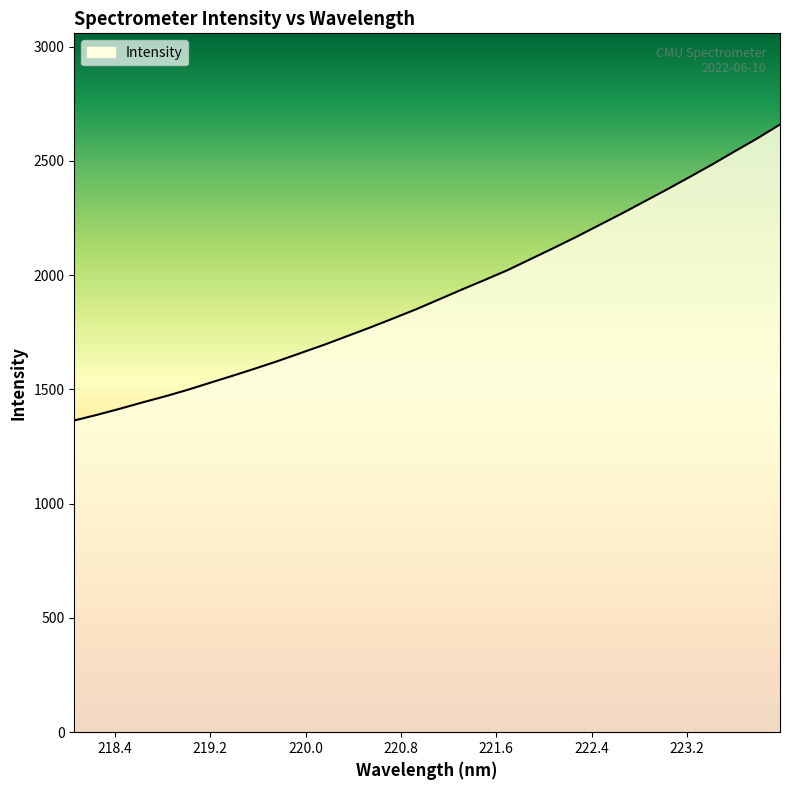

What is the difference between the maximum and minimum values?

1295.3